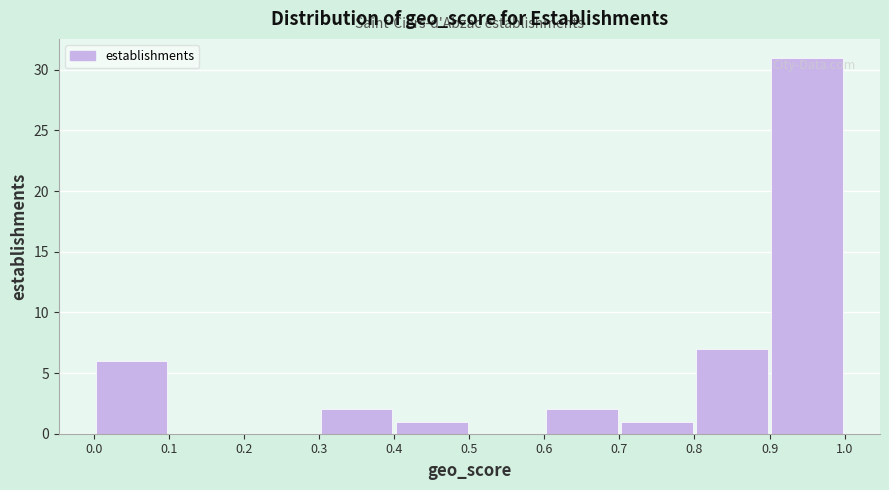

Reading left to right, transcribe this chart: for each bar, give the range it covers on the x-axis and its height. The values are not printed on the chart, so give them approximately, as read against the axis.

0.0 to 0.1: 6
0.1 to 0.2: 0
0.2 to 0.3: 0
0.3 to 0.4: 2
0.4 to 0.5: 1
0.5 to 0.6: 0
0.6 to 0.7: 2
0.7 to 0.8: 1
0.8 to 0.9: 7
0.9 to 1.0: 31